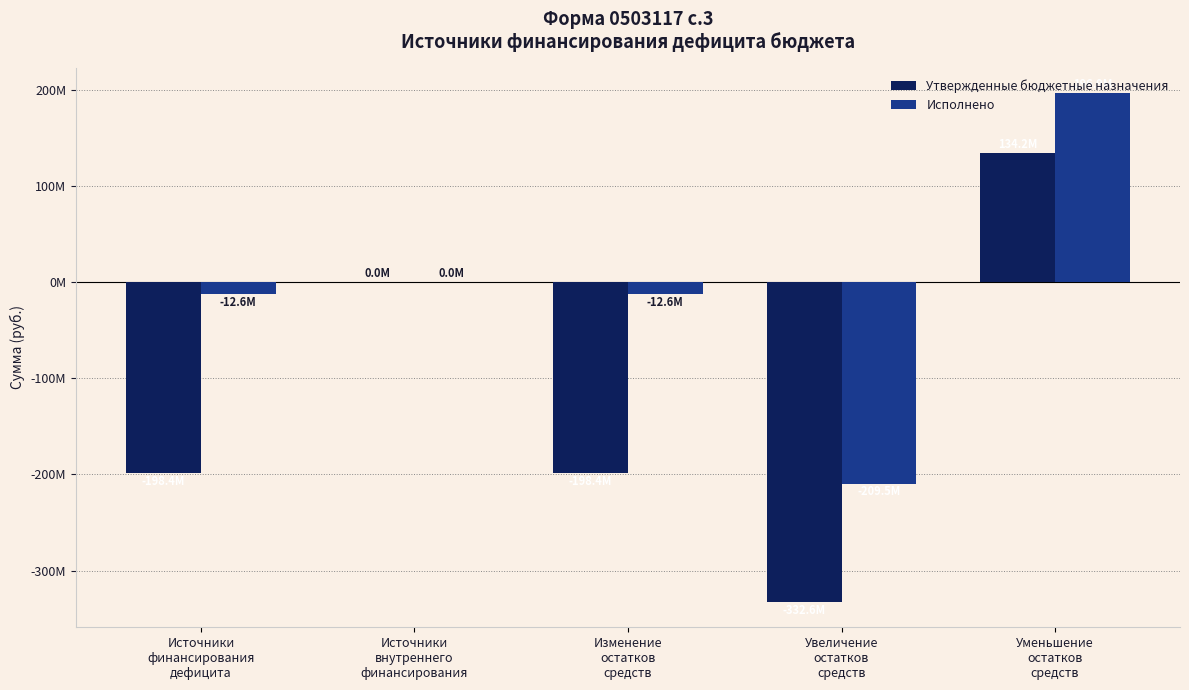

List the labels in order of Утвержденные бюджетные назначения value, smallest first.

Увеличение
остатков
средств, Источники
финансирования
дефицита, Изменение
остатков
средств, Источники
внутреннего
финансирования, Уменьшение
остатков
средств